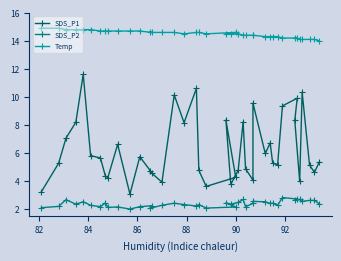

What is the sum of all SDS_P2 values?

94.1